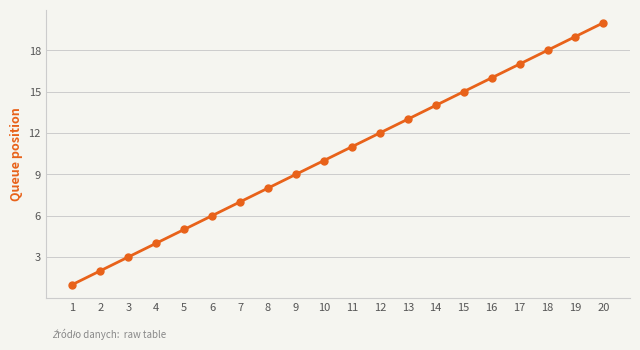

What is the difference between the maximum and minimum values?

19